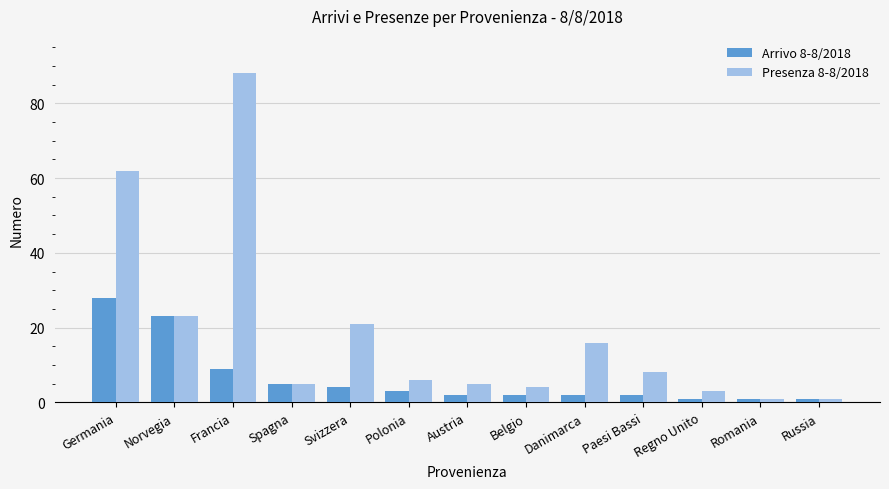

How many categories are shown in the chart?

13